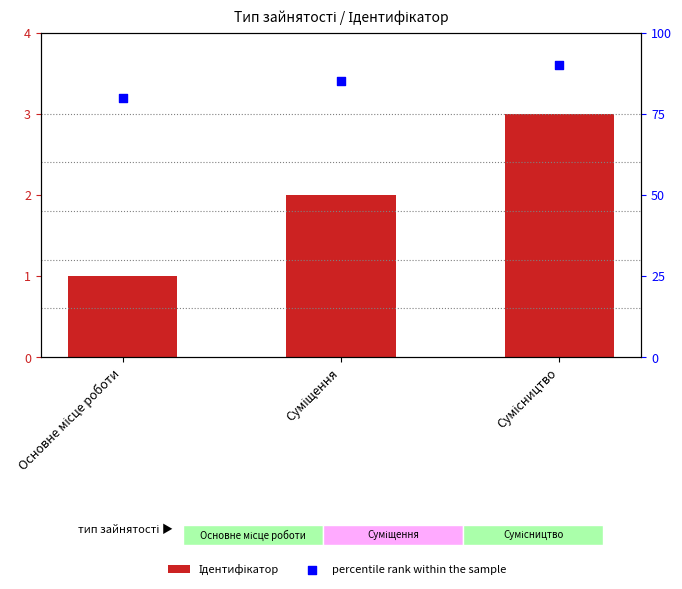

What is the total value across all series at Сумісництво?

93